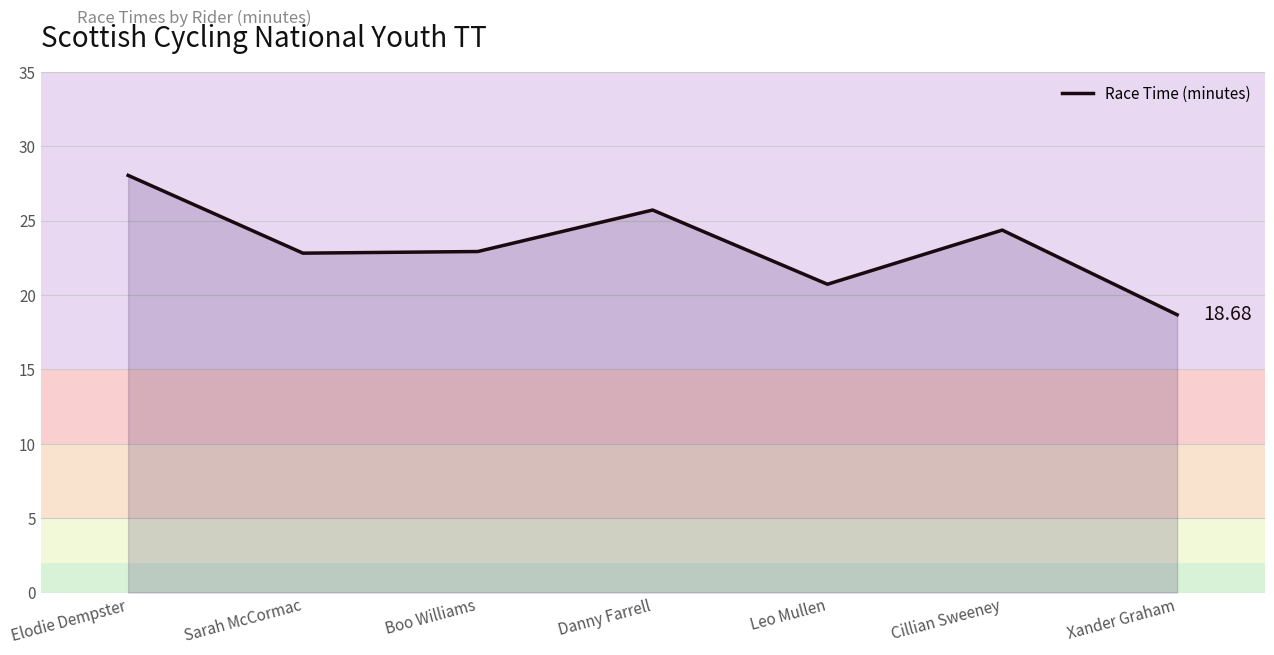

Which category has the highest value across all series?

Elodie Dempster